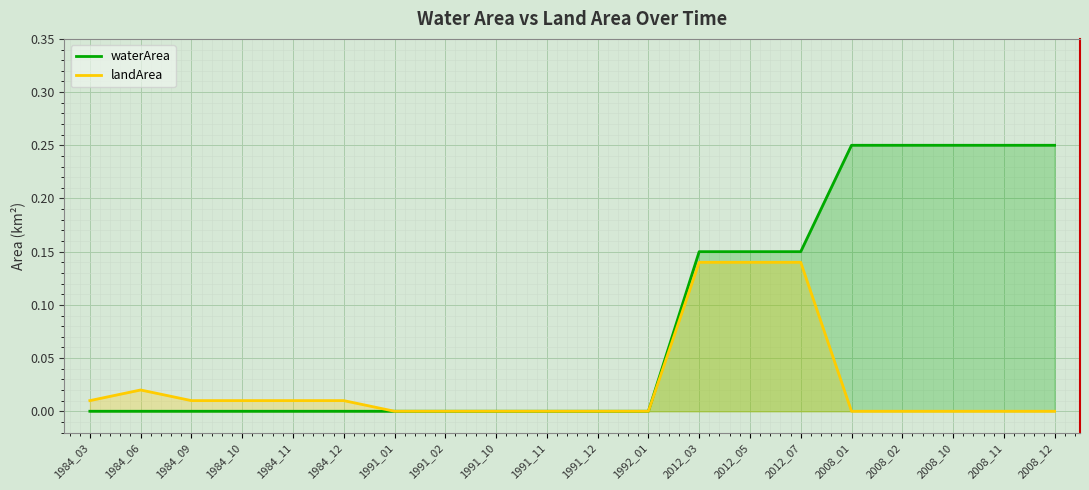

Is the value of landArea at 1991_12 greater than the value of waterArea at 1991_01?

No